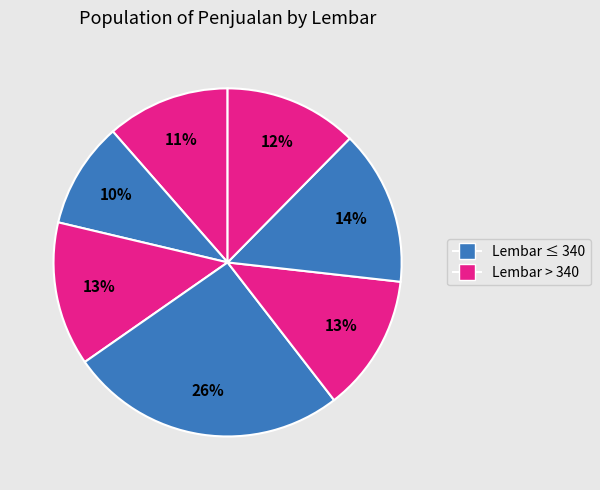

How many segments does this pie chart have?

7